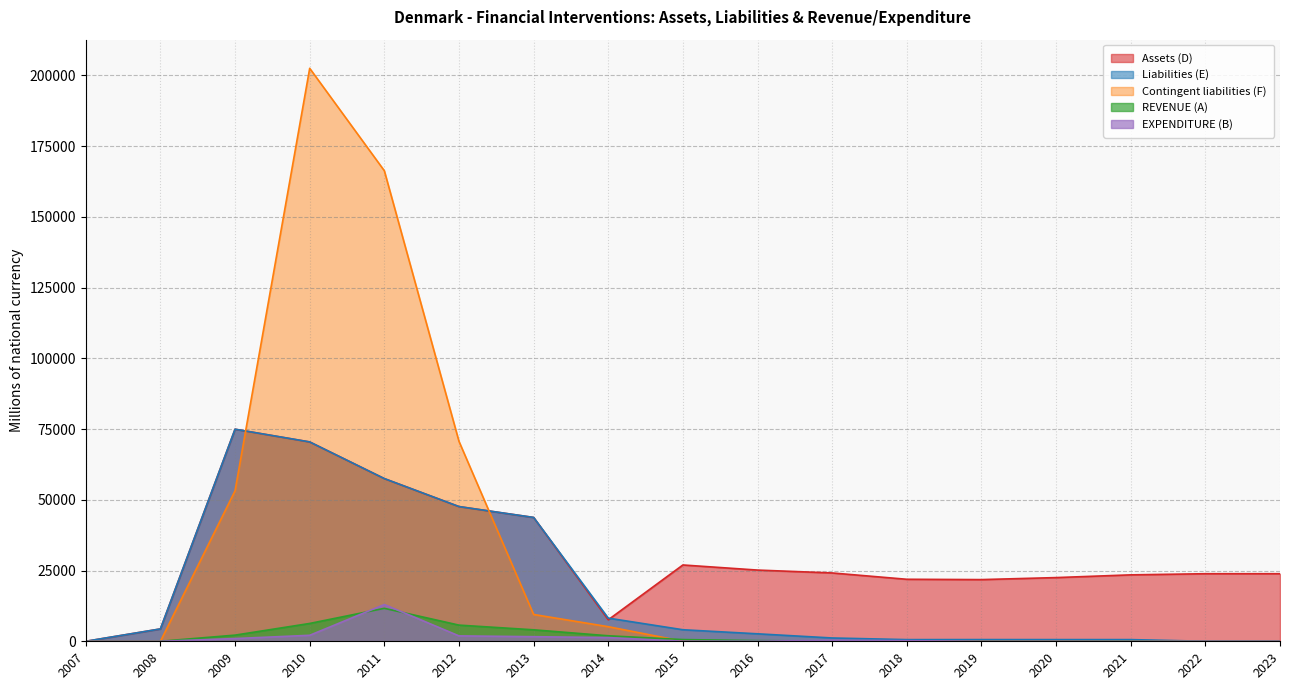

What is the maximum value shown in the chart?

202508.0